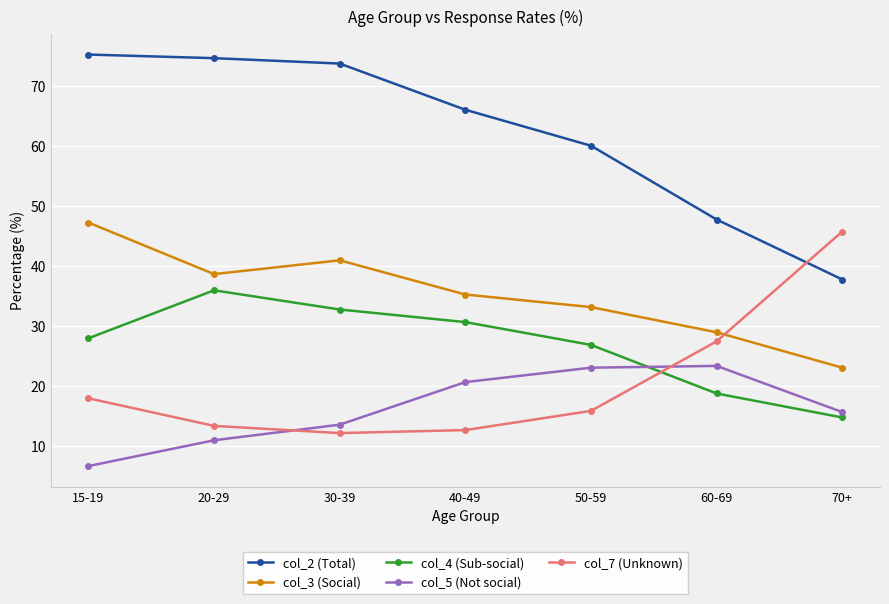

How many intersections are there between col_7 (Unknown) and col_3 (Social)?

1